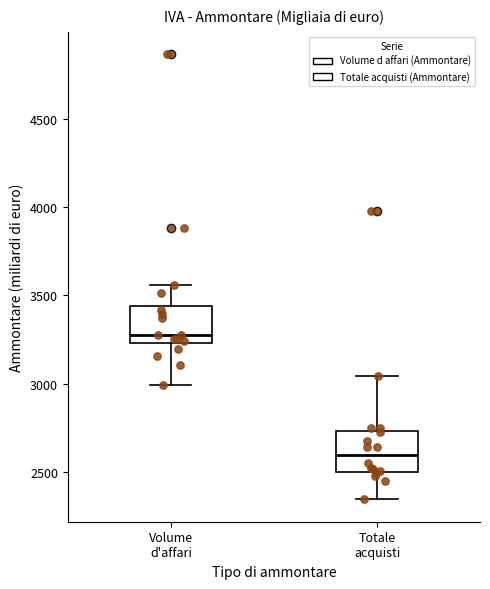

Reading left to right, transcribe this box plot: for each box, give where its median line is, the range the box spans, and where its two whiskers end, as read against the y-axis. The values are not printed on the chart, so give them approximately, as read against the axis.

Volume d'affari: median 3300, box 3250 to 3450, whiskers 3000 to 3550
Totale acquisti: median 2600, box 2500 to 2750, whiskers 2350 to 3050